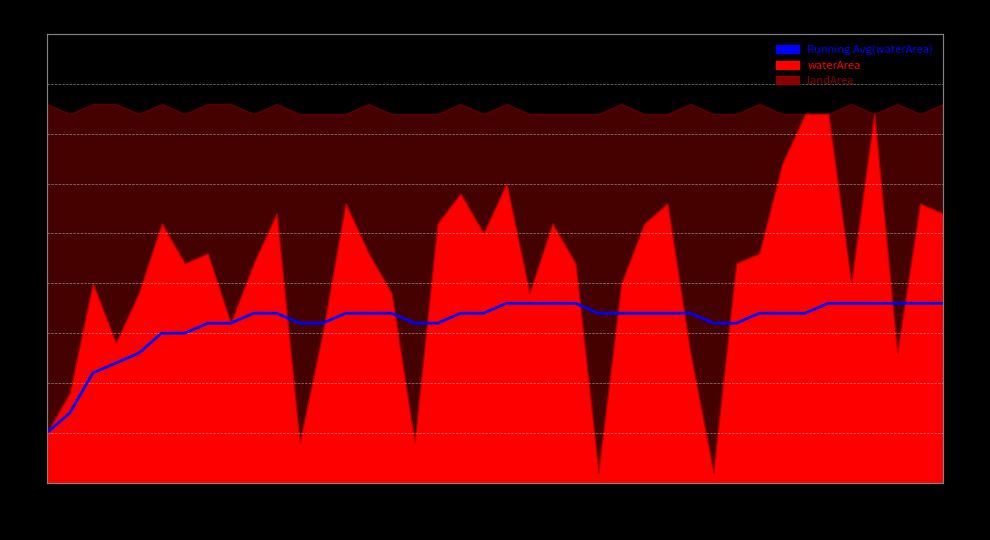

What is the difference between the maximum and minimum values?

0.1